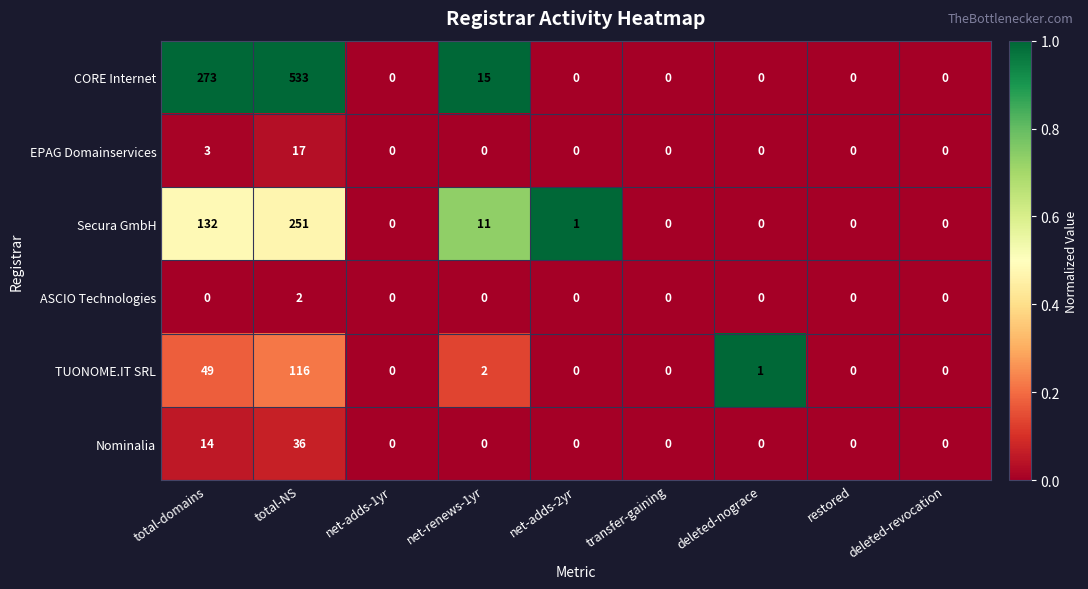

List the series in order of their peak value, highest first.

CORE Internet, Secura GmbH, TUONOME.IT SRL, Nominalia, EPAG Domainservices, ASCIO Technologies